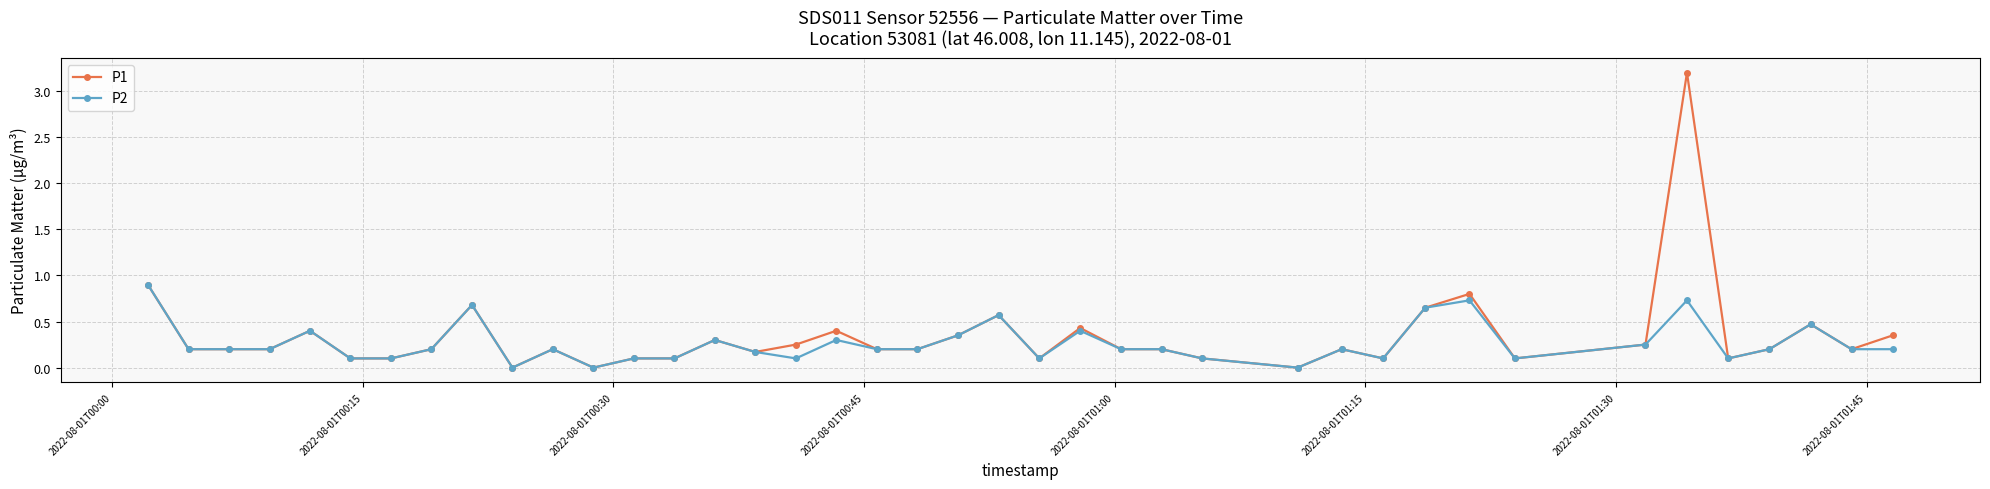

What is the value of the P2 point at the 36th from the left?

0.1